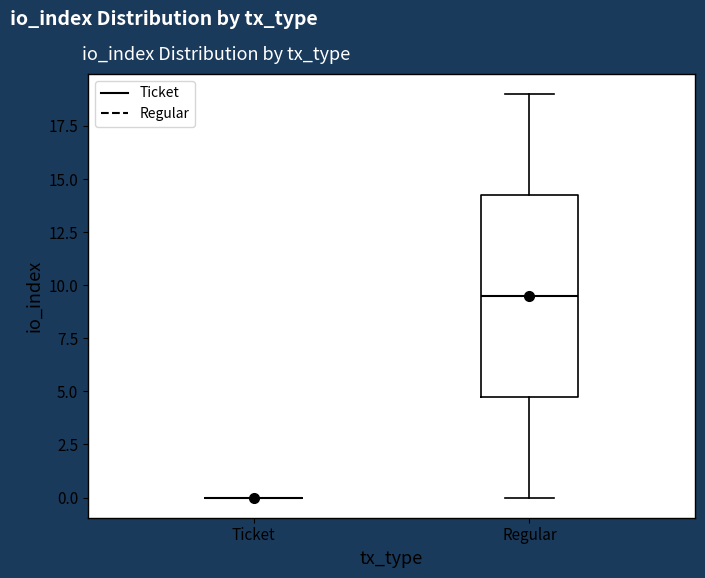

Reading left to right, transcribe this box plot: for each box, give where its median line is, the range the box spans, and where its two whiskers end, as read against the y-axis. The values are not printed on the chart, so give them approximately, as read against the axis.

Ticket: box collapsed to a line at 0.0, whiskers 0.0 to 0.0
Regular: median 9.5, box 5.0 to 14.5, whiskers 0.0 to 19.0